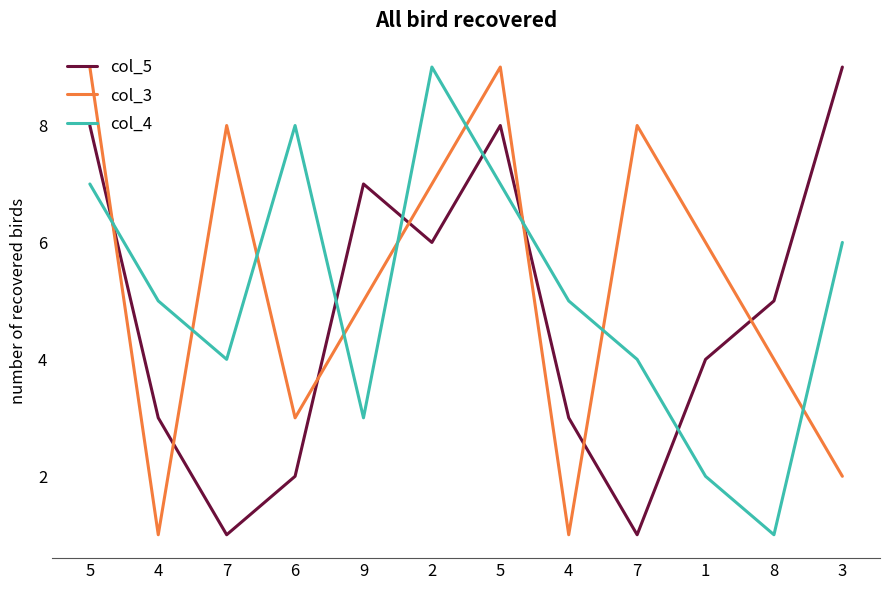

What are all the series names shown in the legend?

col_5, col_3, col_4